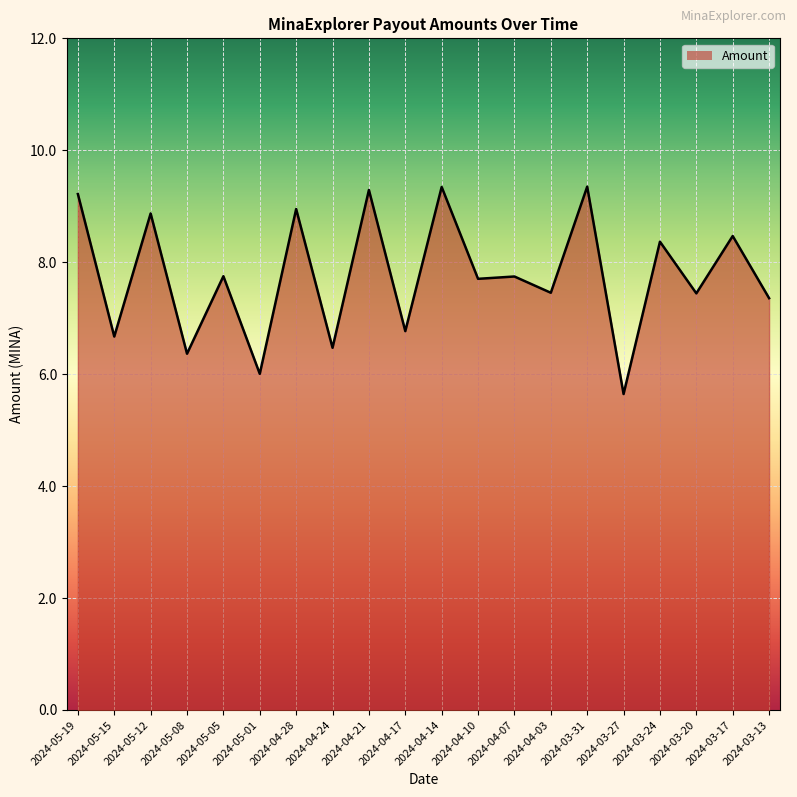

Count the number of data series in this chart.

1